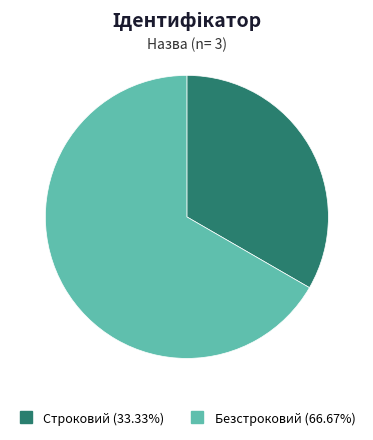

Which has a higher value, Строковий or Безстроковий?

Безстроковий